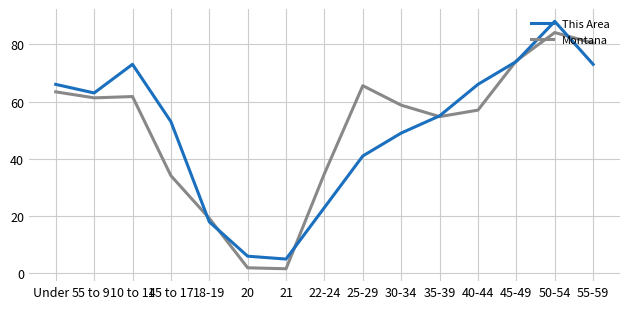

What is the greatest value displayed?

88.0